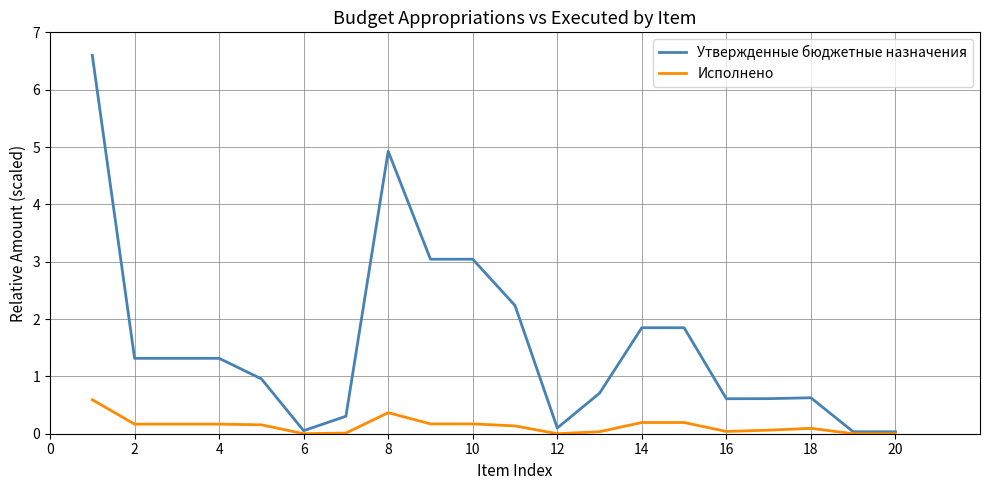

How many lines are shown in the chart?

2